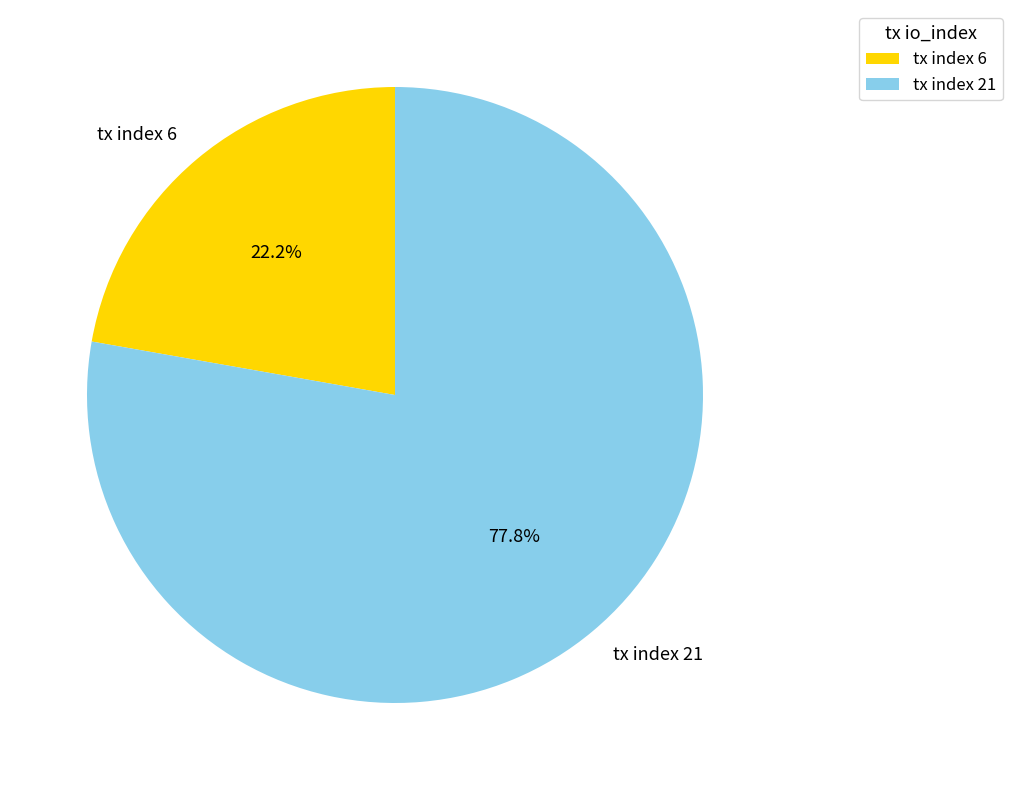

Which category has the biggest portion of the pie?

tx index 21